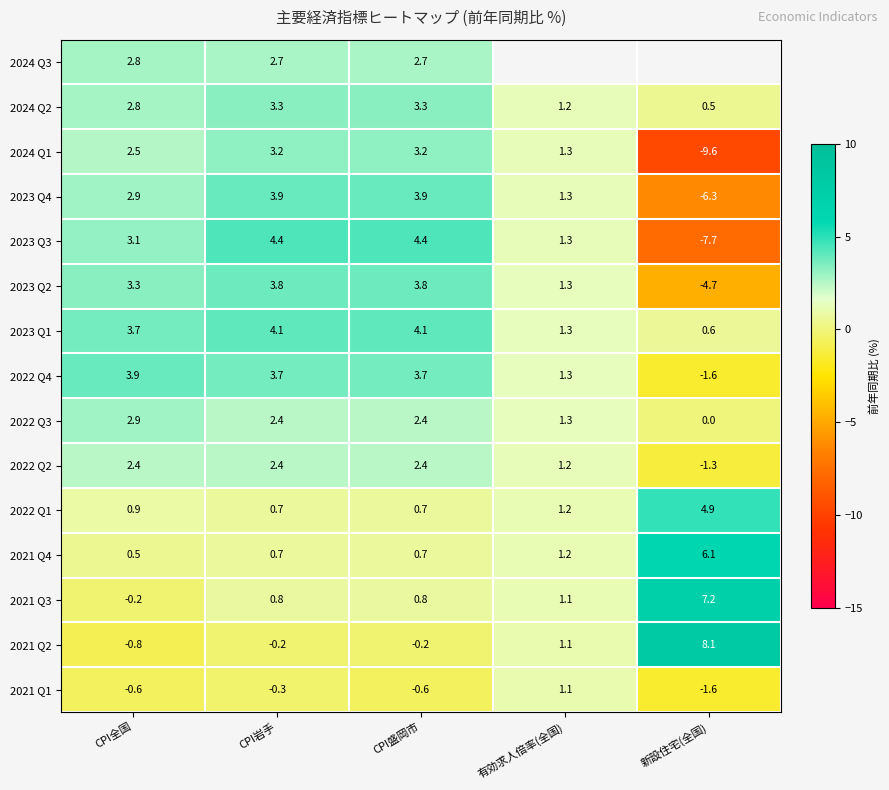

At which label does 2021 Q4 reach its minimum?

CPI全国